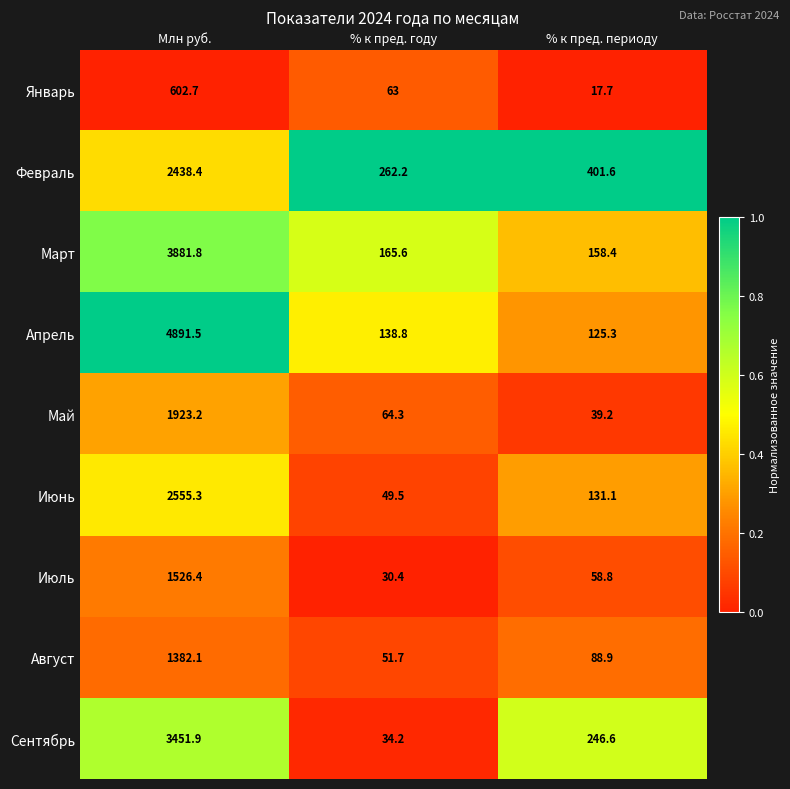

Rank the series at % к пред. периоду from highest to lowest value.

Февраль, Сентябрь, Март, Июнь, Апрель, Август, Июль, Май, Январь